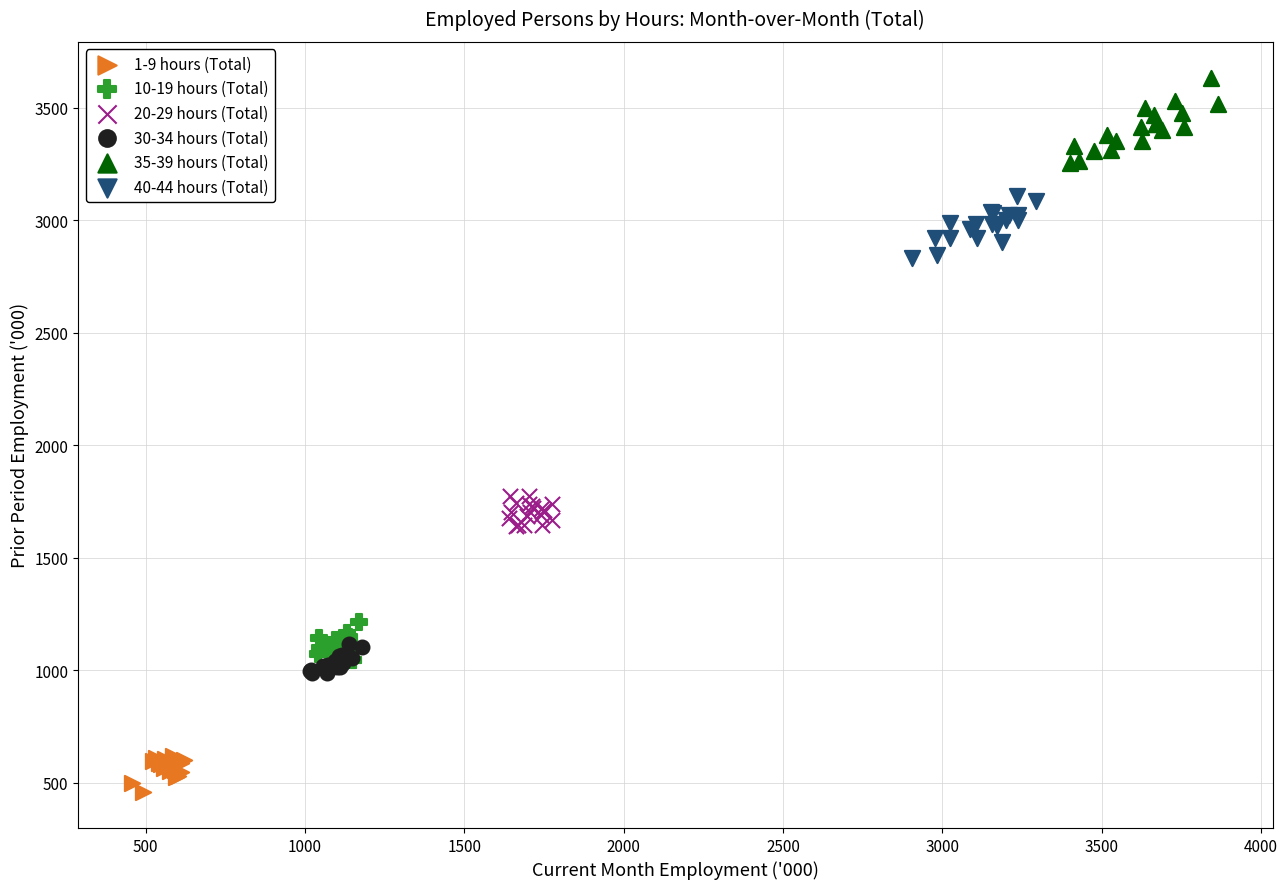

Which series has the widest spread of Y values?

35-39 hours (Total)